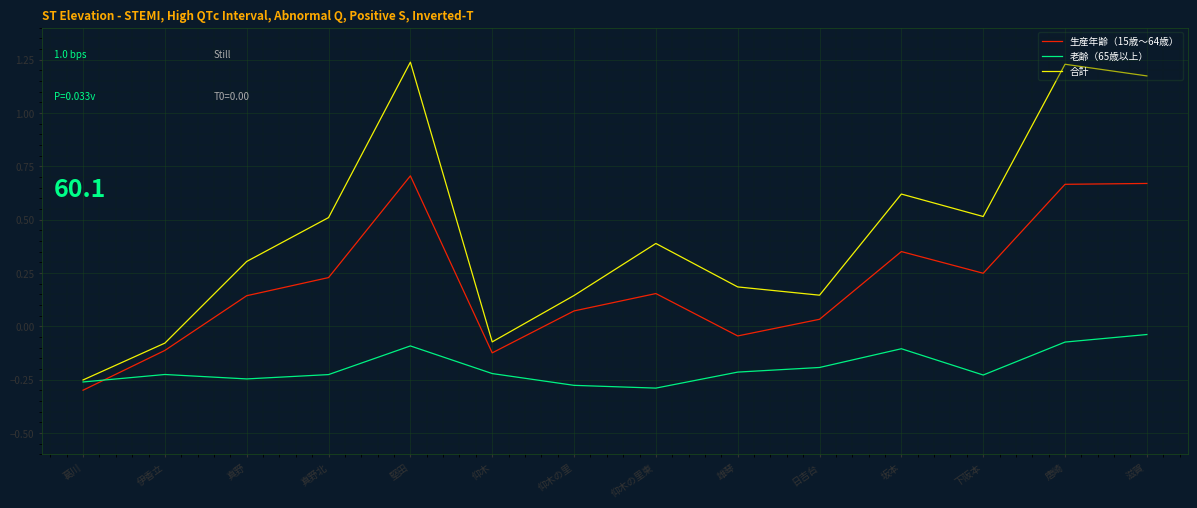

In 合計, how many points are higher than both neighbors (excluding endpoints)?

4